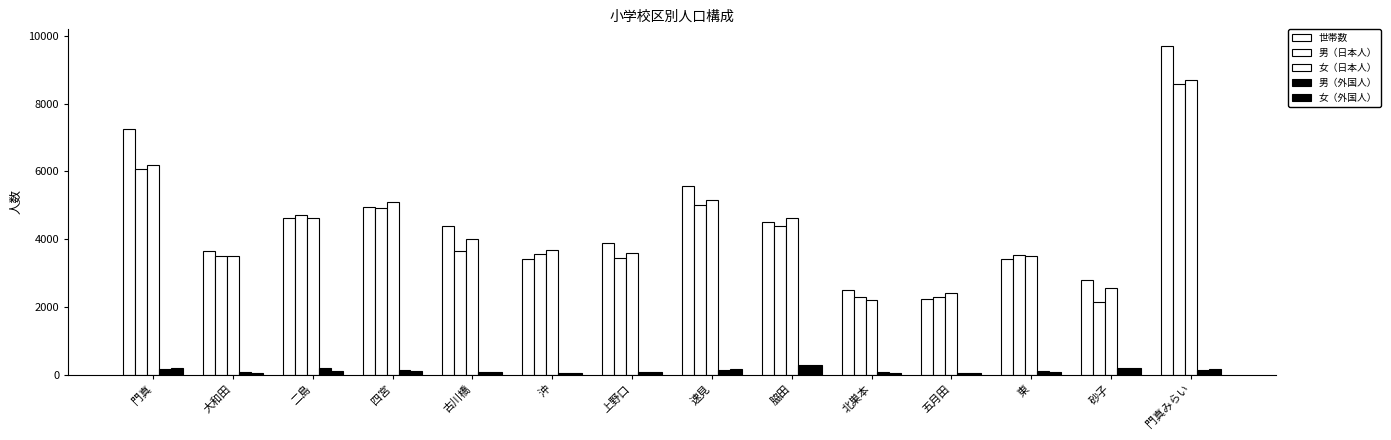

How many bars are there in each group?

5